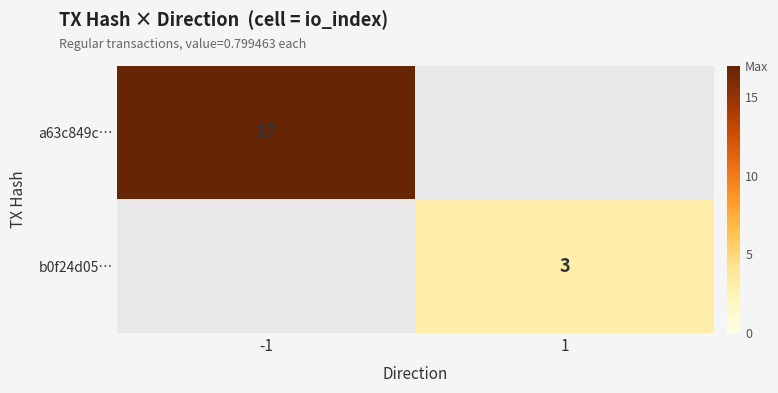

Is it true that b0f24d05… equals 2 at 1?

False